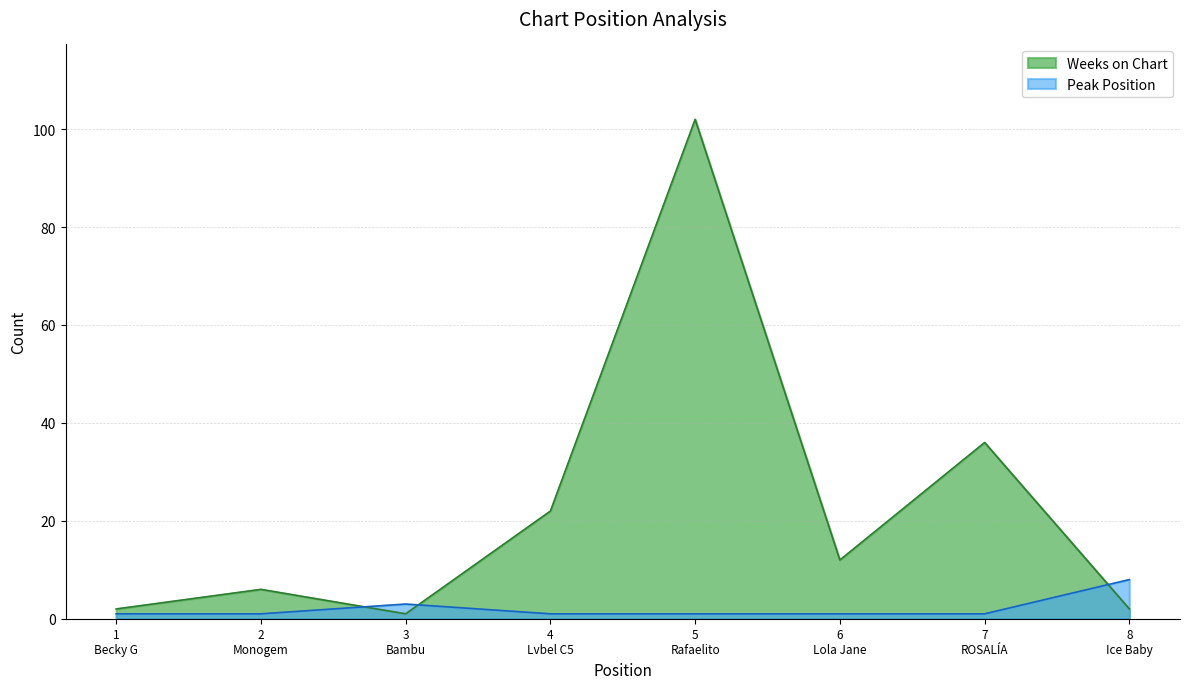

What is the minimum value for Peak Position?

1